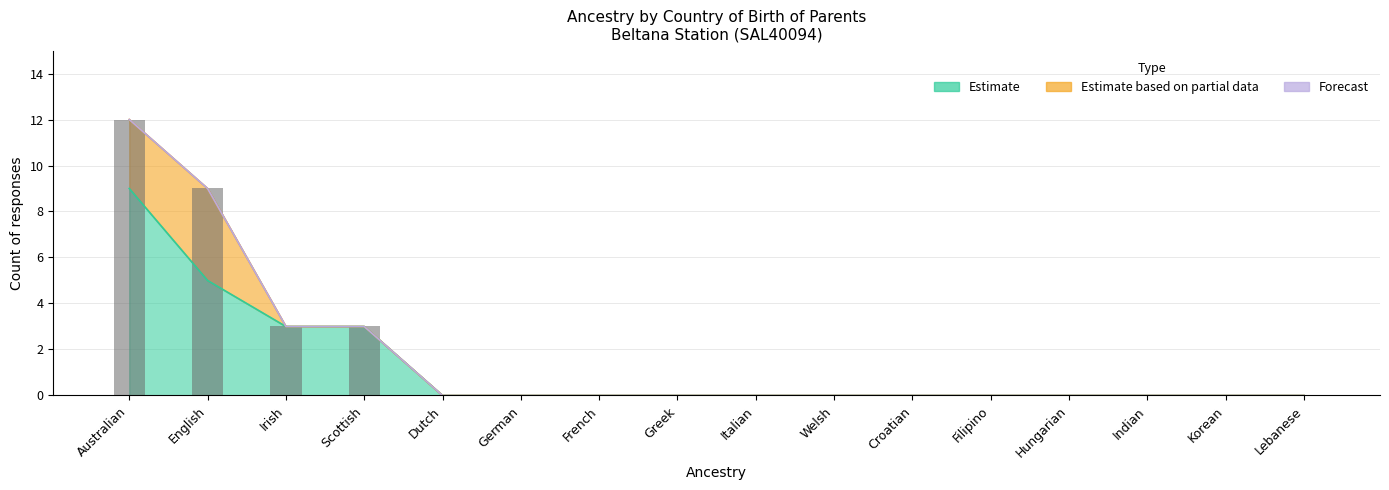

What is the label of the 4th bar from the left?

Scottish